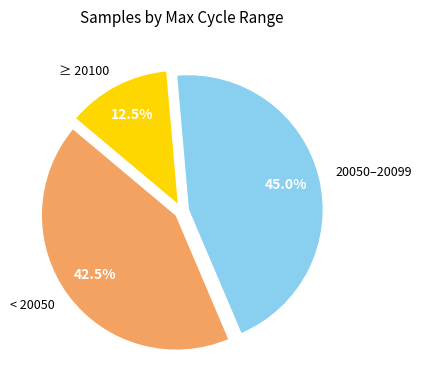

How many segments does this pie chart have?

3